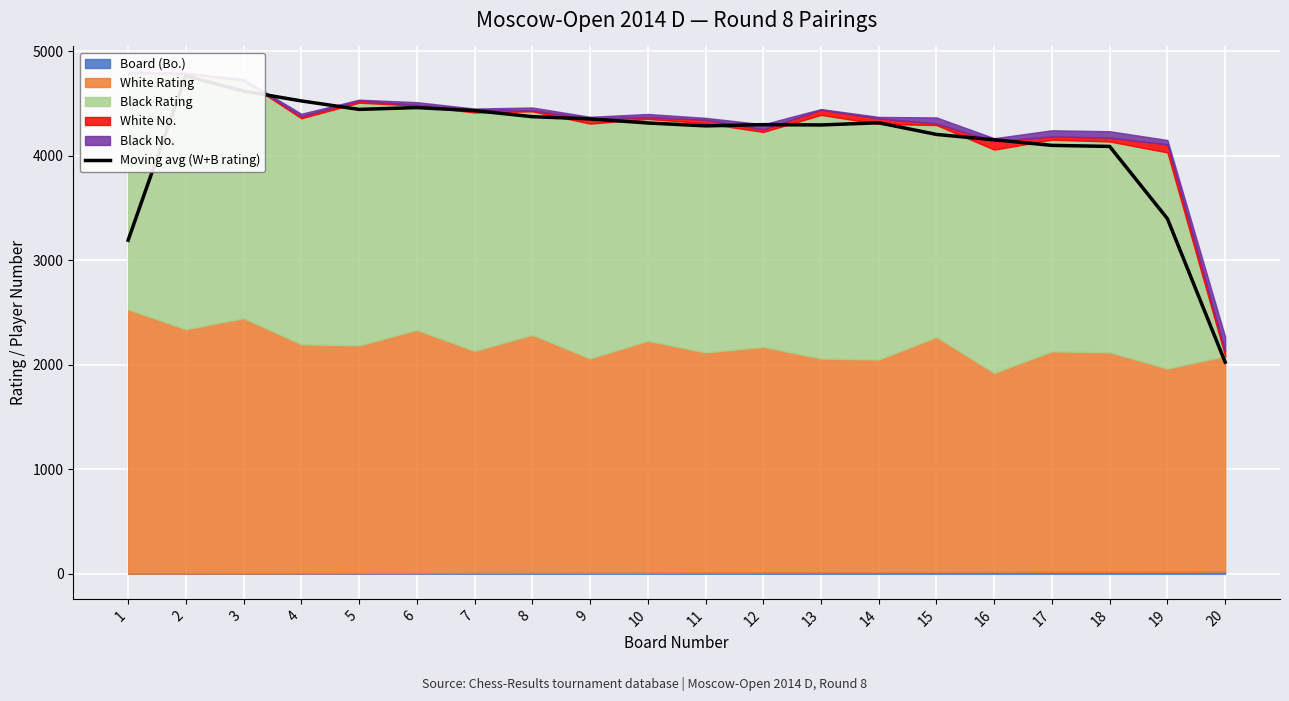

Where is the data nearest to the value 3394?

19